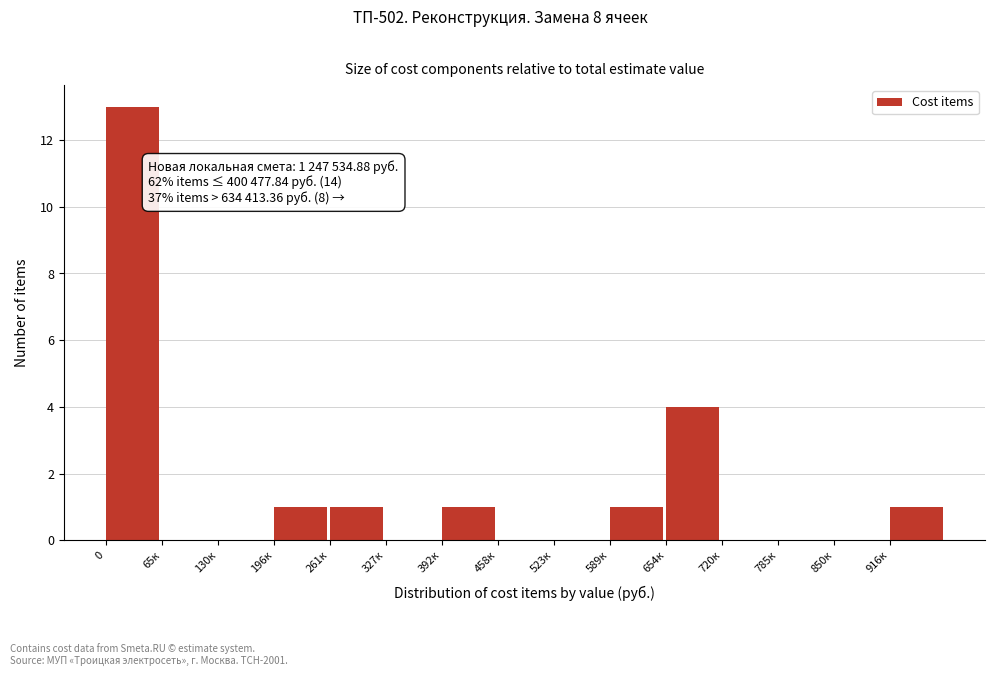

Reading left to right, transcribe all the data shown in this chart.

0=13	65к=0	130к=0	196к=1	261к=1	327к=0	392к=1	458к=0	523к=0	589к=1	654к=4	720к=0	785к=0	850к=0	916к=1